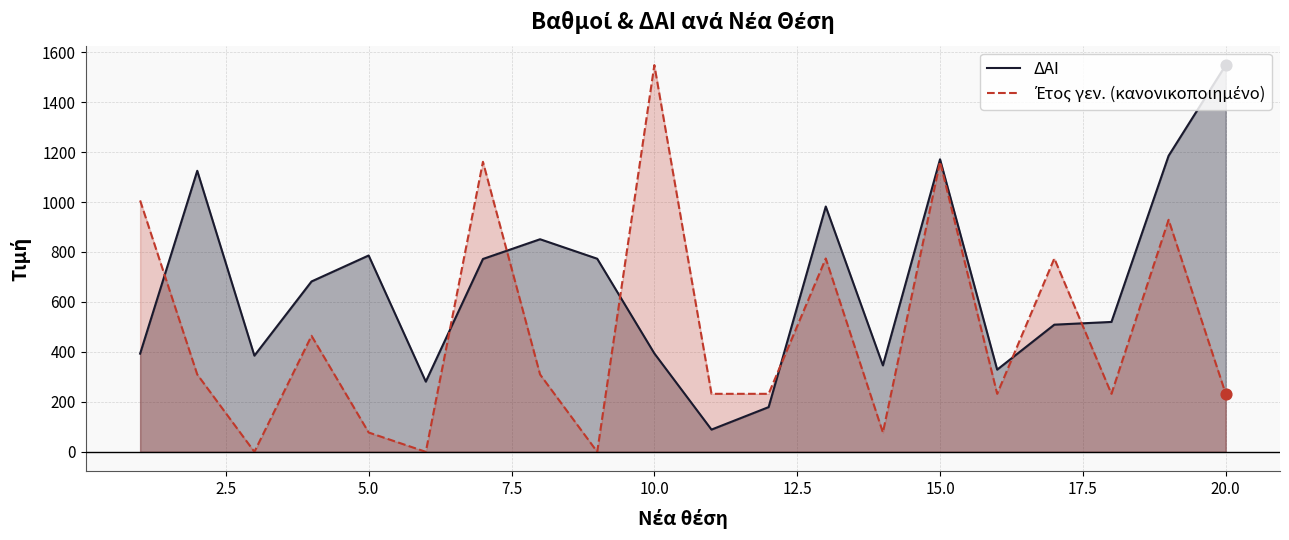

Which series has the largest total across all categories?

ΔΑΙ